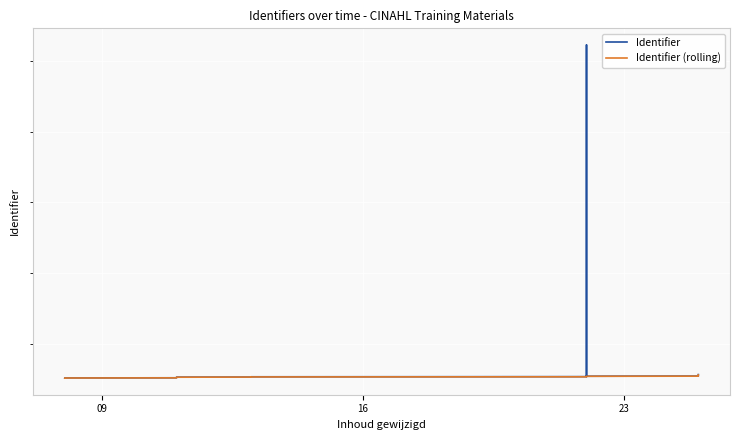

What is the sum of all Identifier values?

130442506